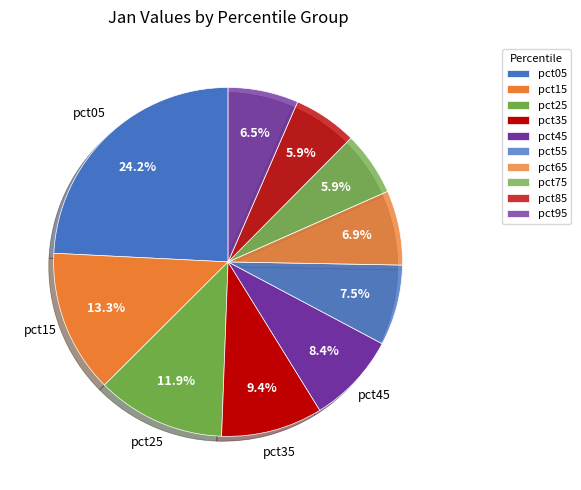

Count the number of slices in the pie.

10